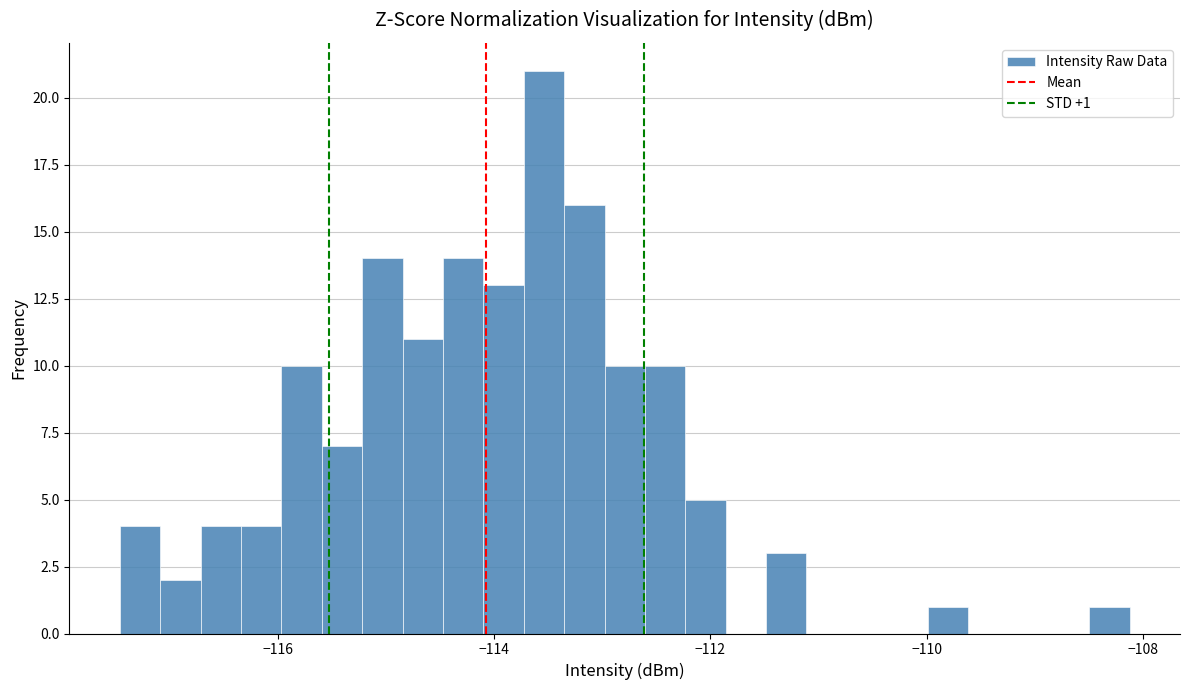

Read against the x-axis, roughly where is the centre of the tallest bar?

-113.6